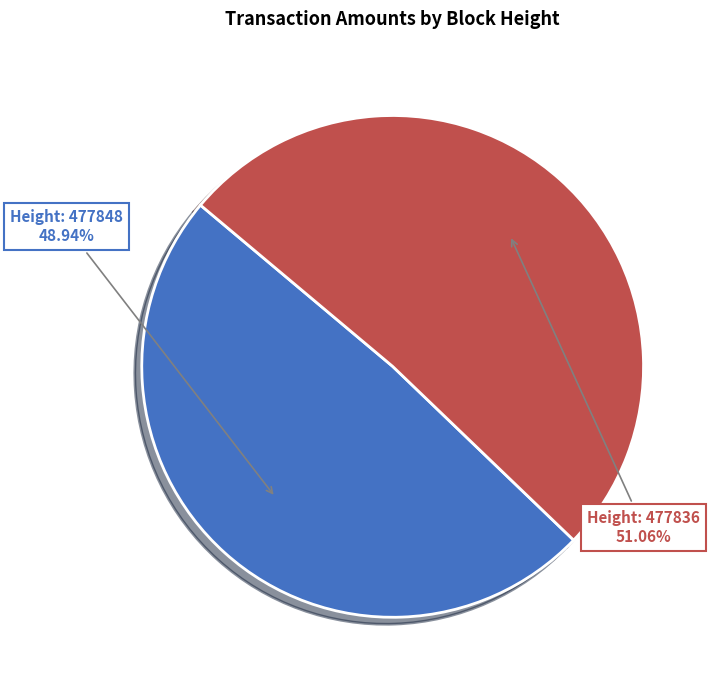

What is the smallest slice in the pie chart?

Height: 477848 48.94%